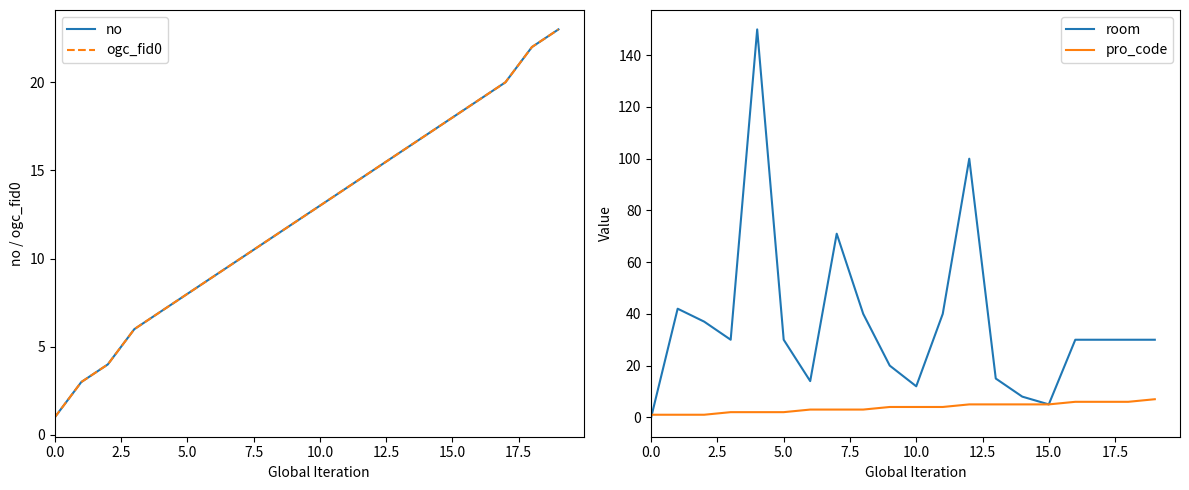

What are all the series names shown in the legend?

no, ogc_fid0, room, pro_code